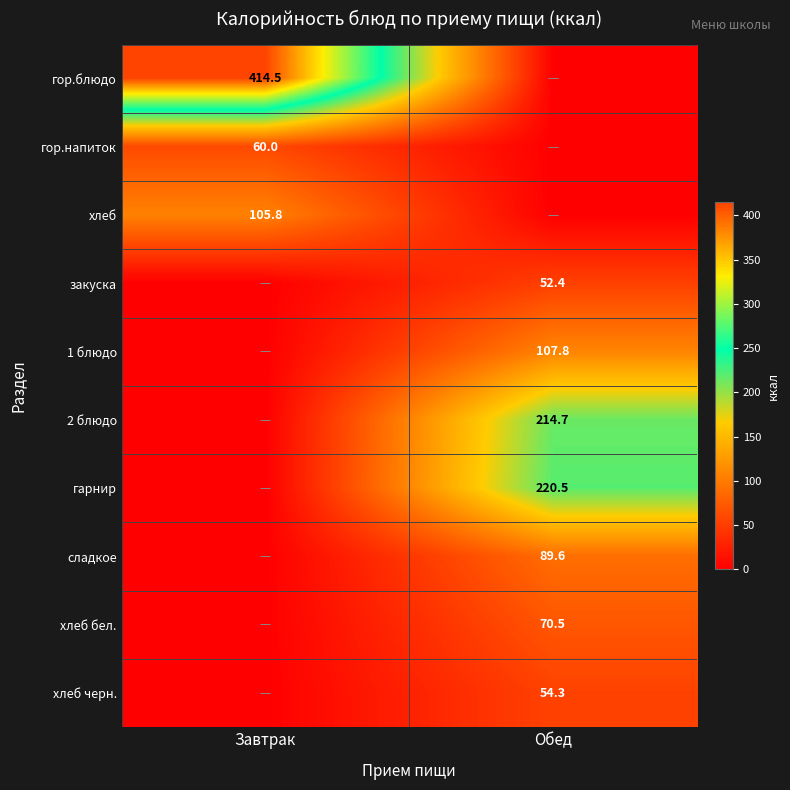

Is it true that гор.напиток equals 60.0 at Завтрак?

True